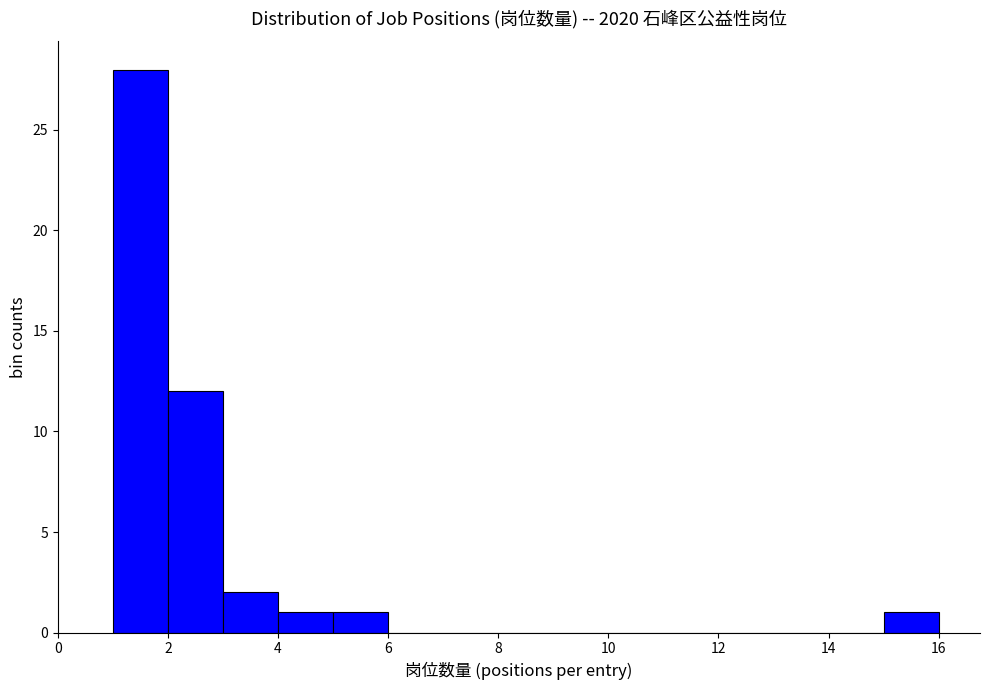

Reading left to right, list every bar in this chart as the range it spans on the x-axis followed by its height. The values are not printed on the chart, so give them approximately, as read against the axis.

1 to 2: 28
2 to 3: 12
3 to 4: 2
4 to 5: 1
5 to 6: 1
6 to 7: 0
7 to 8: 0
8 to 9: 0
9 to 10: 0
10 to 11: 0
11 to 12: 0
12 to 13: 0
13 to 14: 0
14 to 15: 0
15 to 16: 1